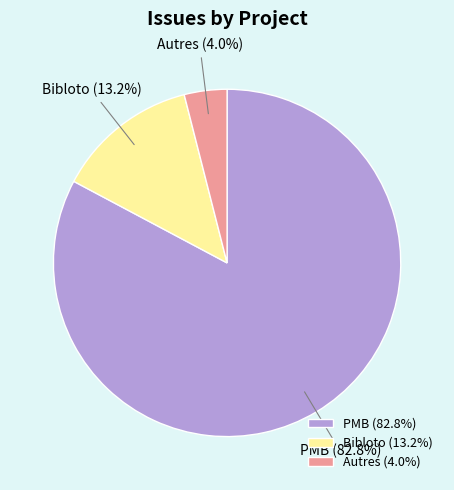

Which category has the biggest portion of the pie?

PMB